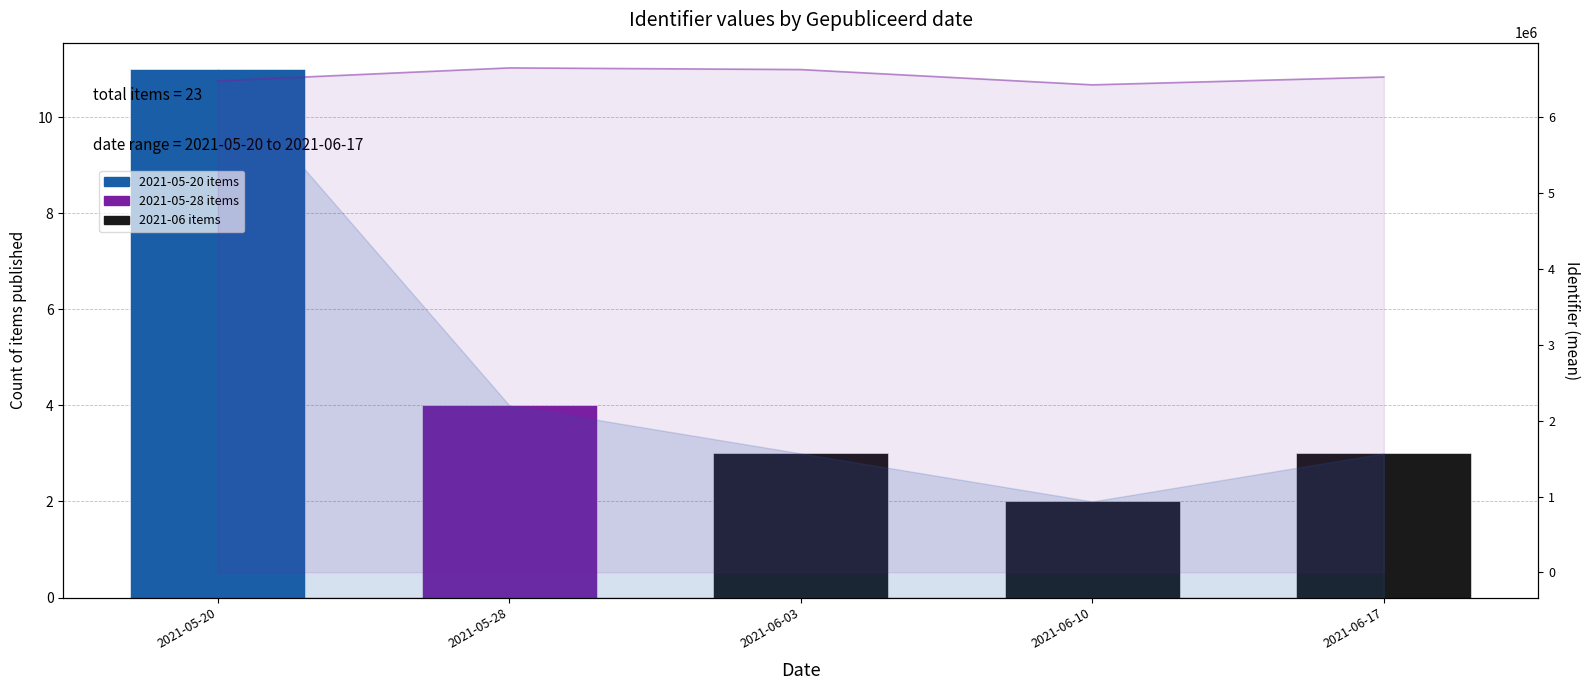

What is the label of the 3rd bar from the right?

2021-06-03